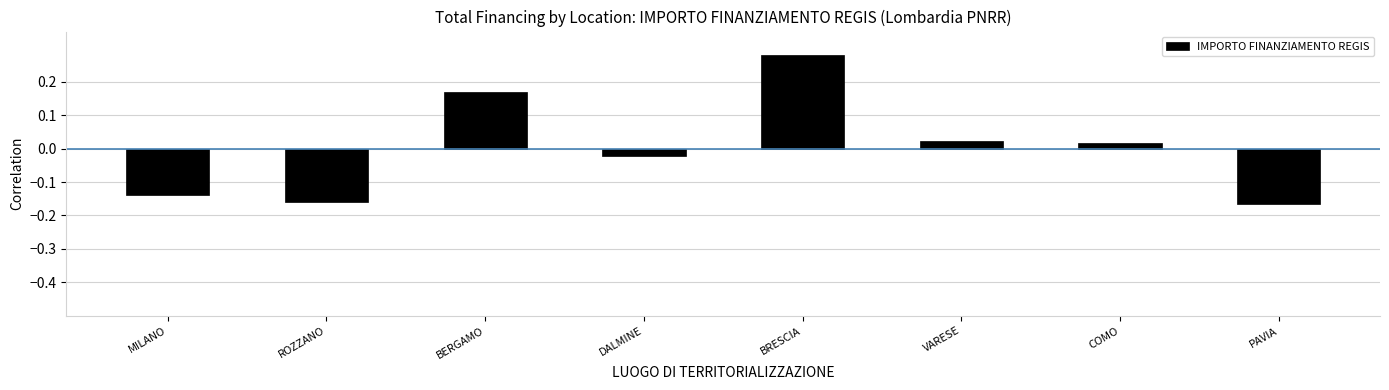

Which label corresponds to the largest value in the chart?

BRESCIA